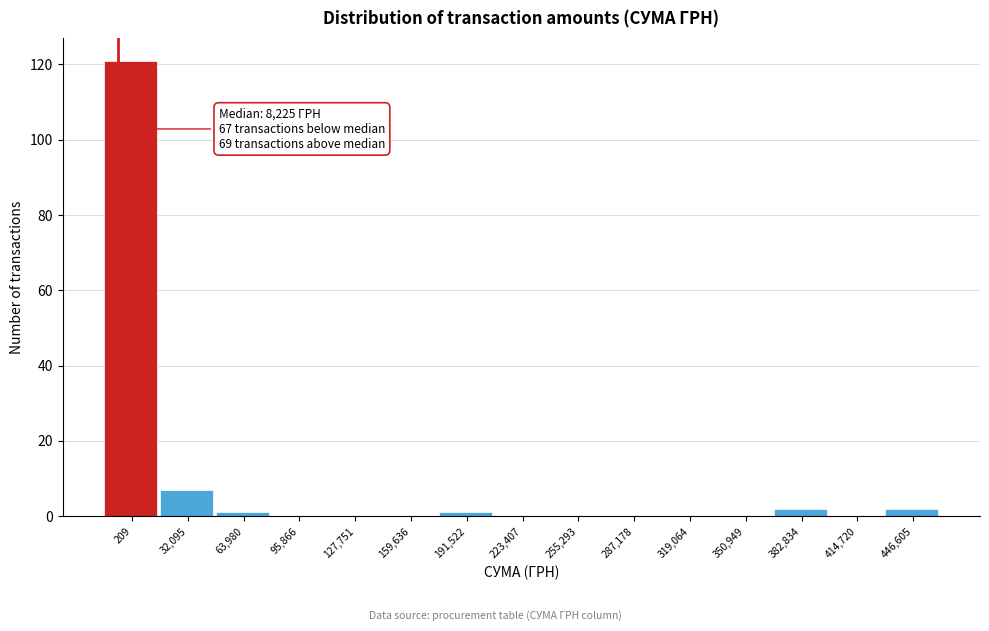

Reading right to left, list all the values displayed in this chart.

446,605=2	414,720=0	382,834=2	350,949=0	319,064=0	287,178=0	255,293=0	223,407=0	191,522=1	159,636=0	127,751=0	95,866=0	63,980=1	32,095=7	209=121